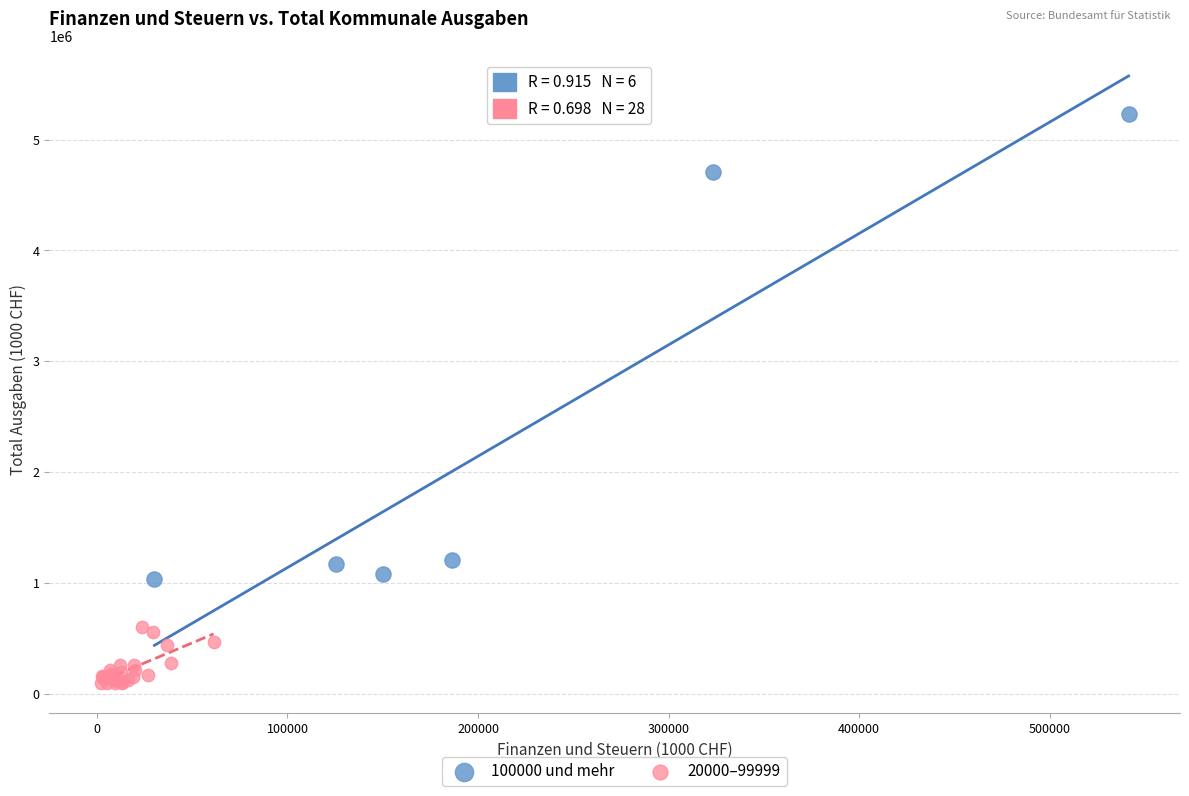

Which series has the widest spread of Y values?

100000 und mehr